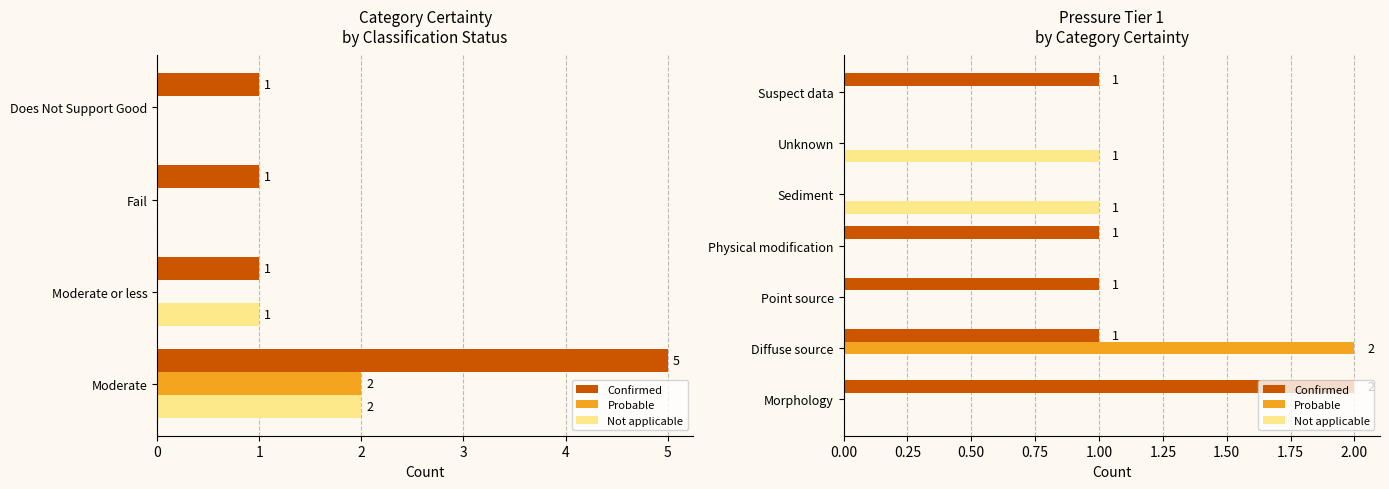

Between Sediment and Unknown, which series saw the biggest shift?

Confirmed